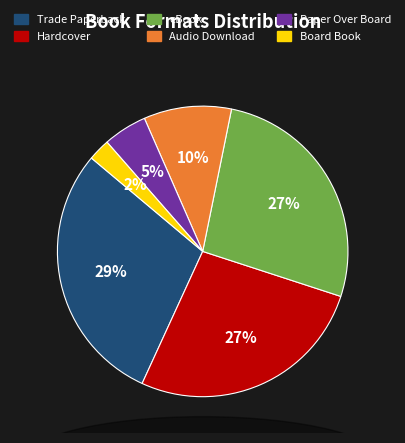

Is there any slice that represents more than half of the pie?

No